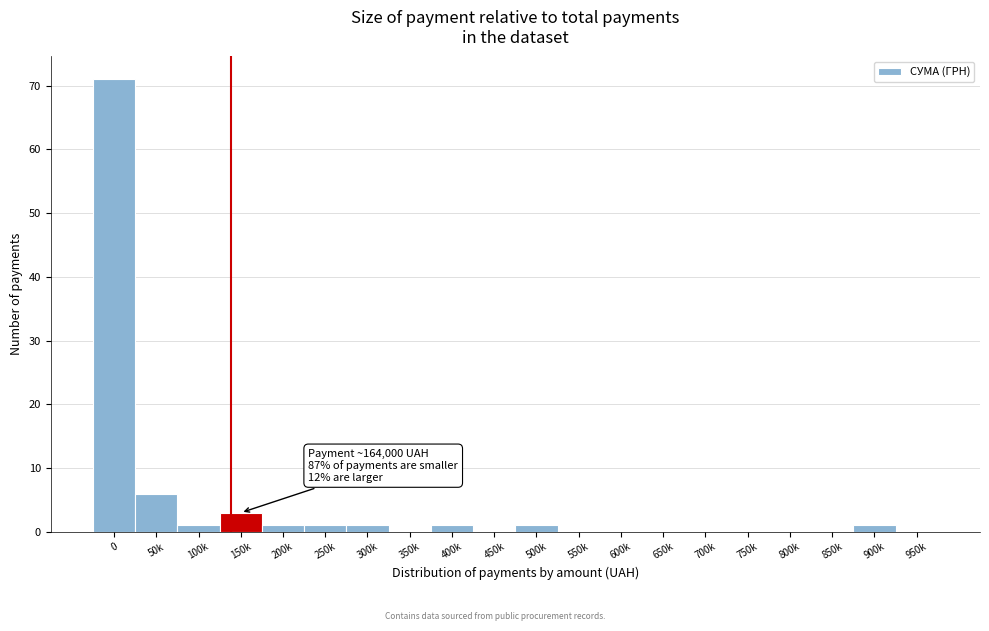

Reading left to right, list all the values displayed in this chart.

0=71	50k=6	100k=1	150k=3	200k=1	250k=1	300k=1	350k=0	400k=1	450k=0	500k=1	550k=0	600k=0	650k=0	700k=0	750k=0	800k=0	850k=0	900k=1	950k=0